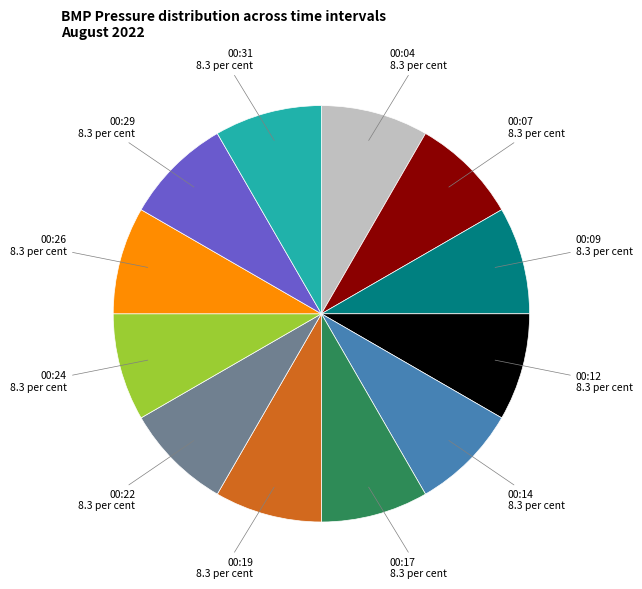

Is there any slice that represents more than half of the pie?

No